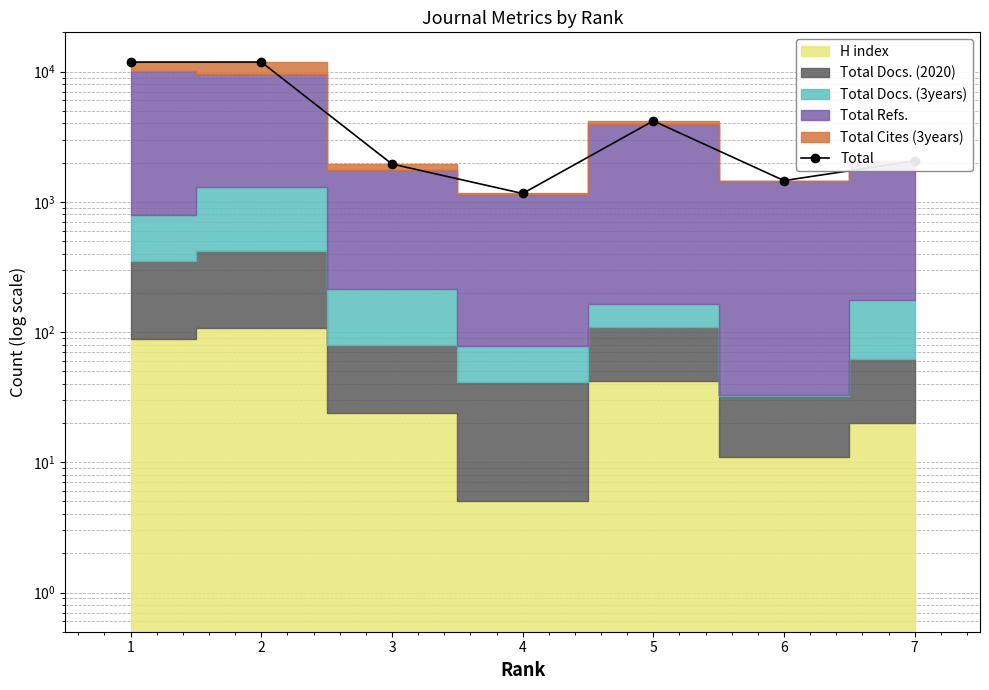

What is the value of the 4th point from the left?

1158.0